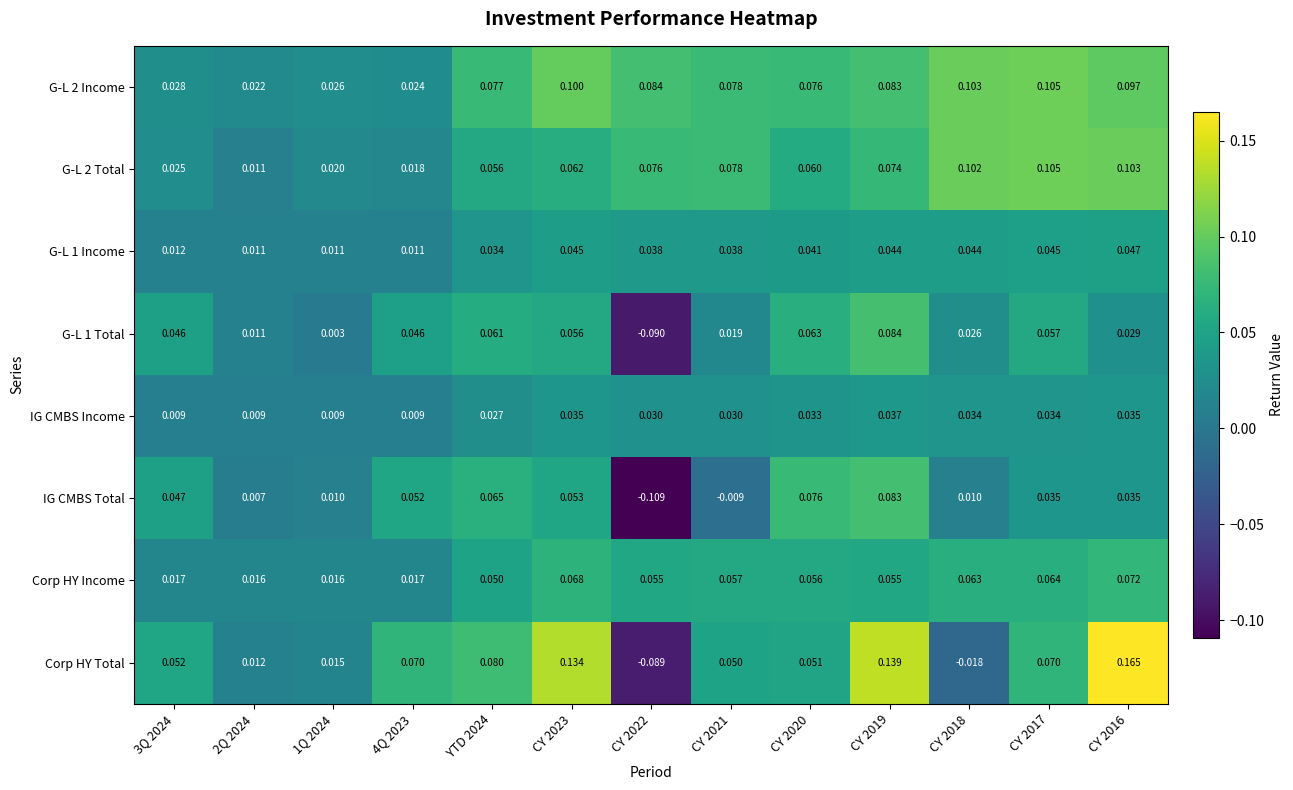

Is the value of Corp HY Income at 3Q 2024 greater than the value of G-L 1 Total at 2Q 2024?

Yes